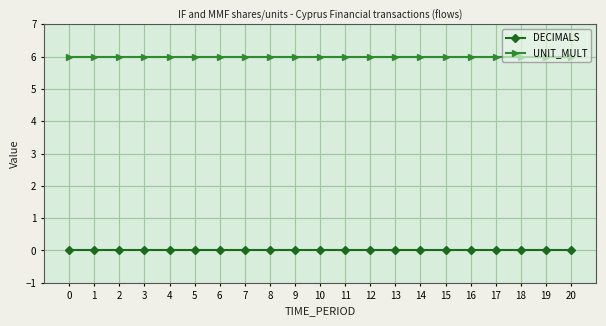

True or false: UNIT_MULT and DECIMALS cross at least once.

False